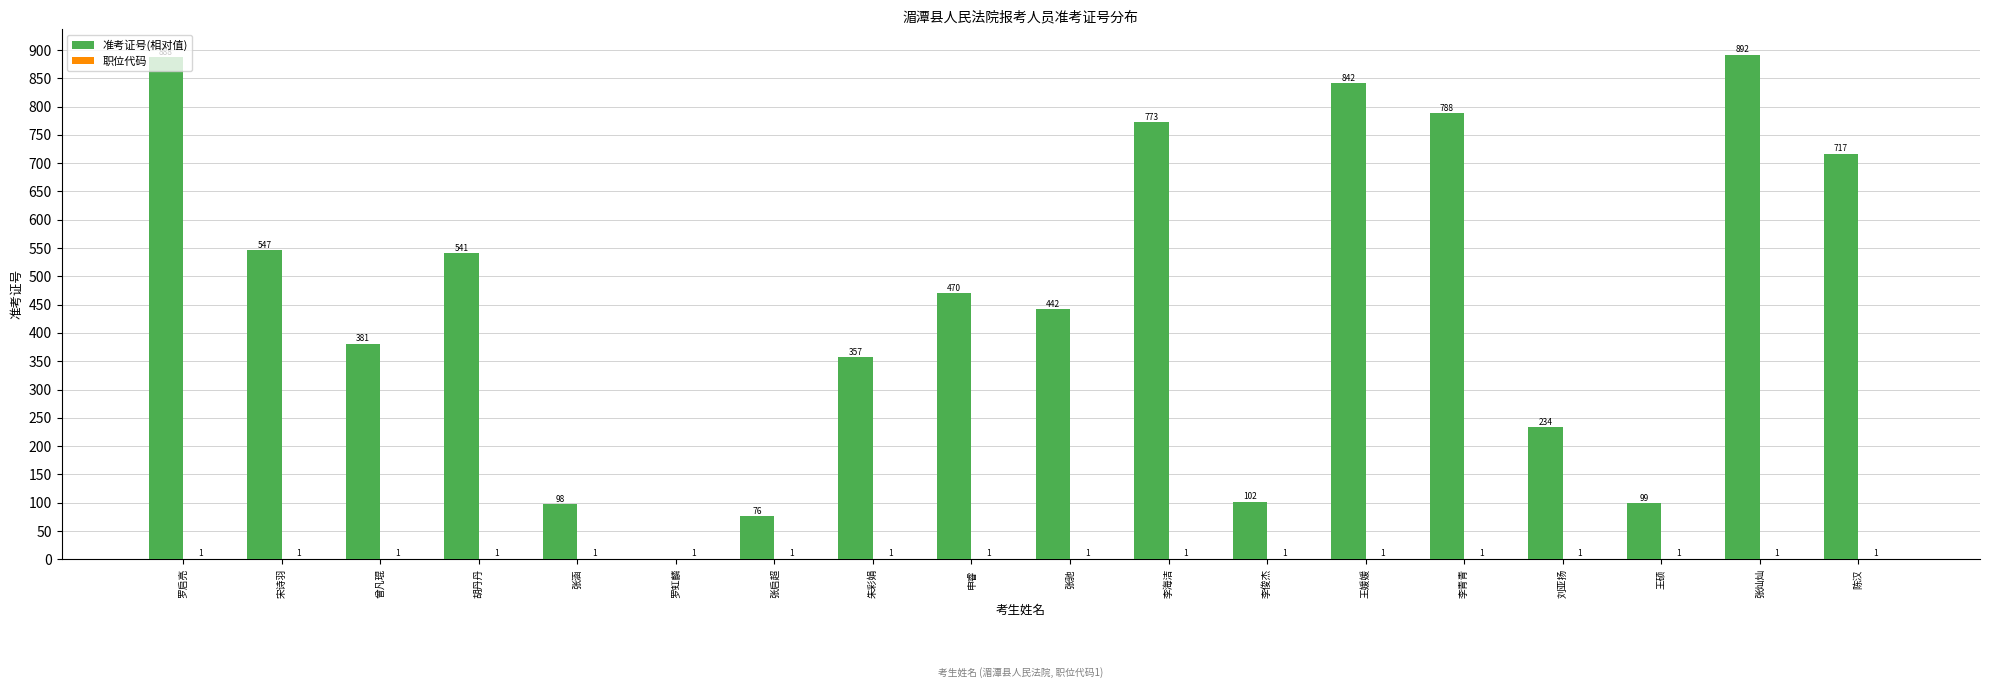

Between 胡丹丹 and 王硕, which series saw the biggest shift?

准考证号(相对值)